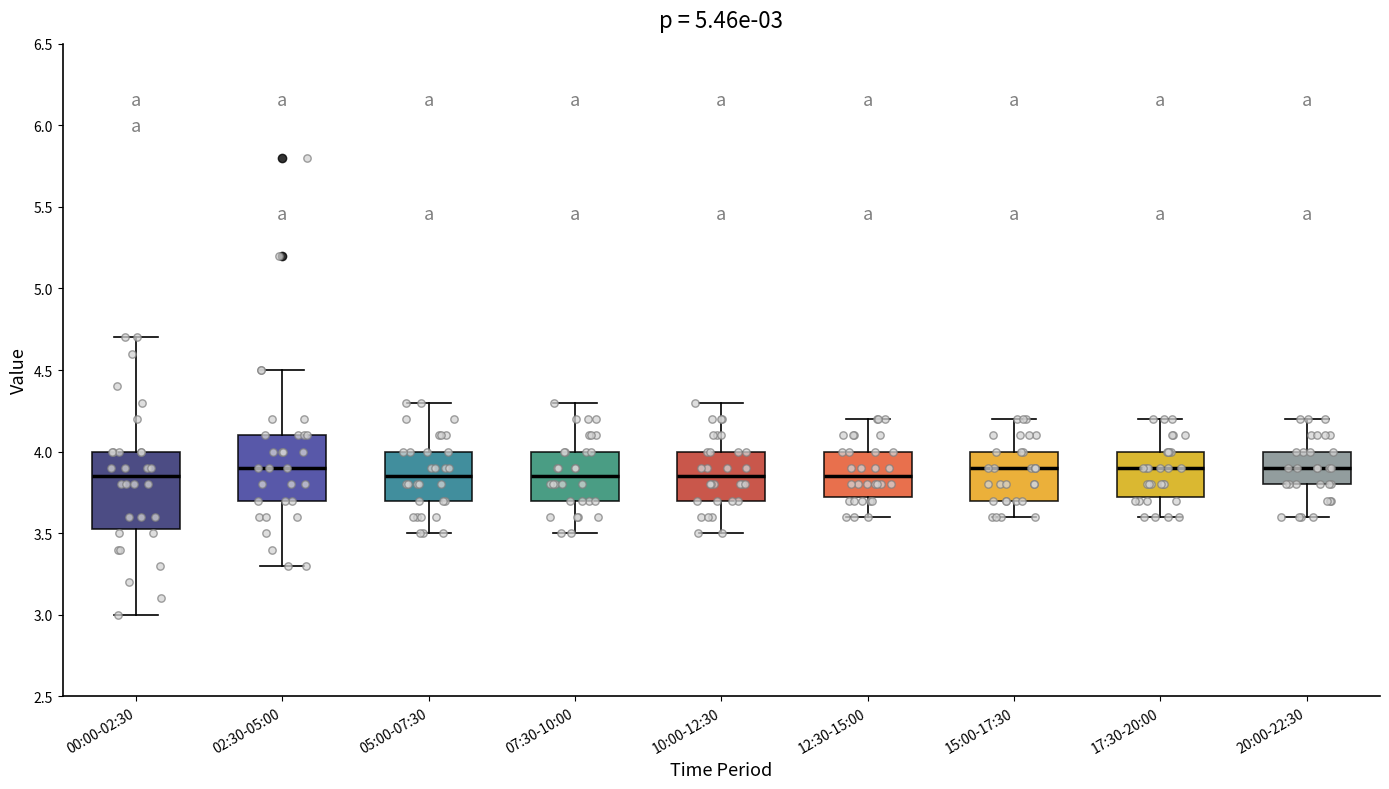

Which box is the tallest, from its lower edge to its upper edge?

00:00-02:30